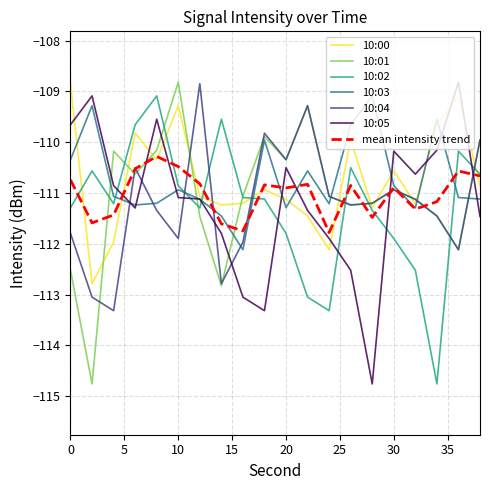

In 10:04, how many points are higher than both neighbors (excluding endpoints)?

5